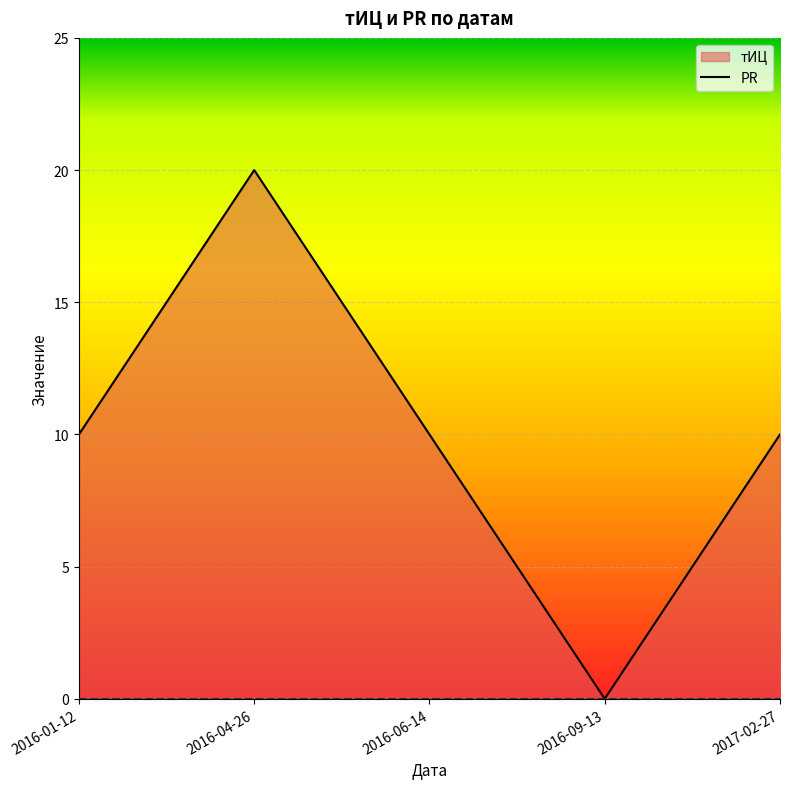

Is the value of PR_line at 2017-02-27 greater than the value of тИЦ_line at 2017-02-27?

No